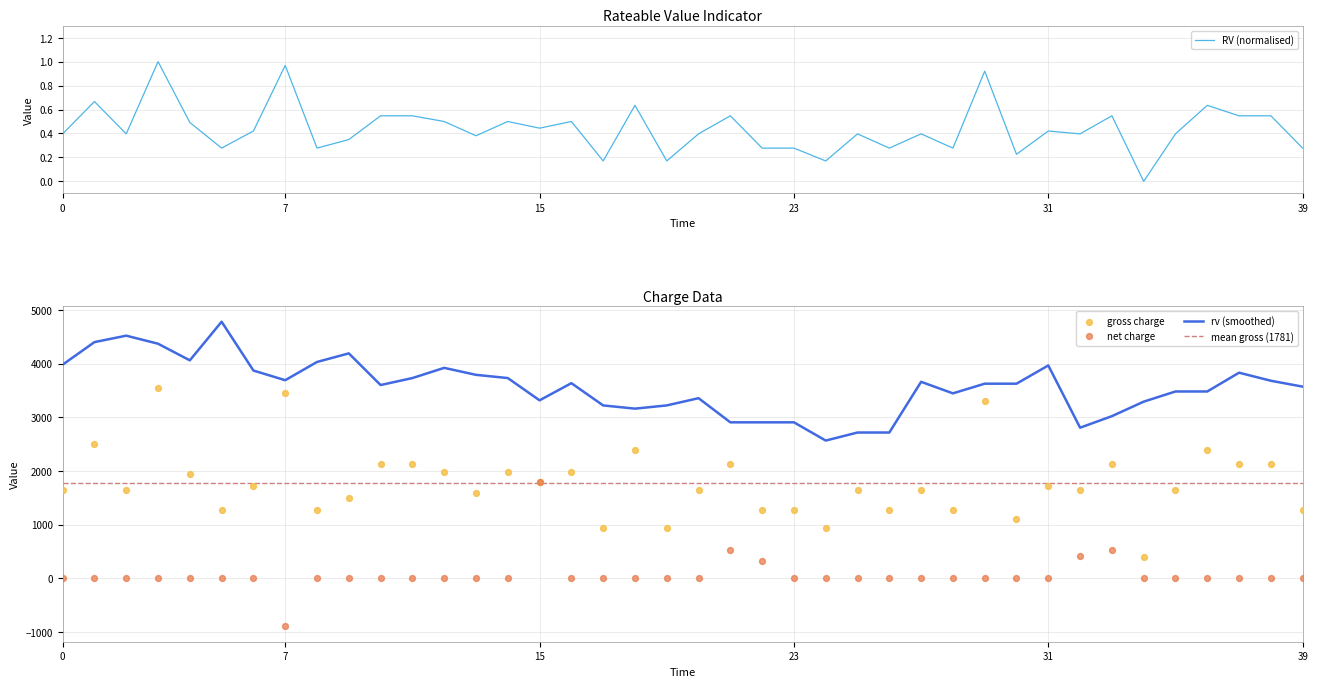

Which series has the largest Y range (max minus min)?

gross charge